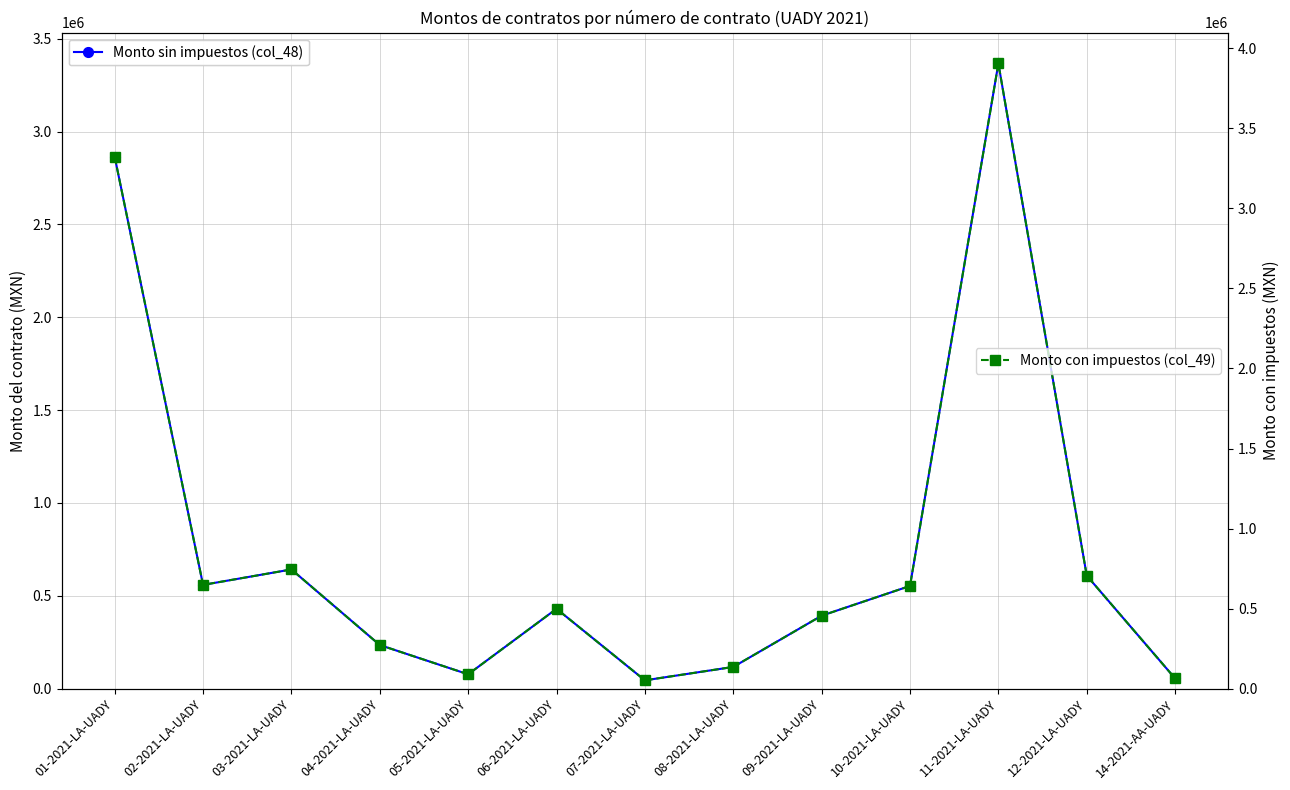

Reading right to left, list all the values displayed in this chart.

Monto sin impuestos (col_48): 55163.4	608946.0	3366199.8	553168.0	393075.5	117199.7	44994.2	430200.0	77484.0	235094.9	641986.8	558895.1	2864257.8
Monto con impuestos (col_49): 63989.6	706377.4	3904791.8	641674.8	455967.6	135951.6	52193.3	499032.0	89881.4	272710.1	744704.6	648318.3	3322539.1